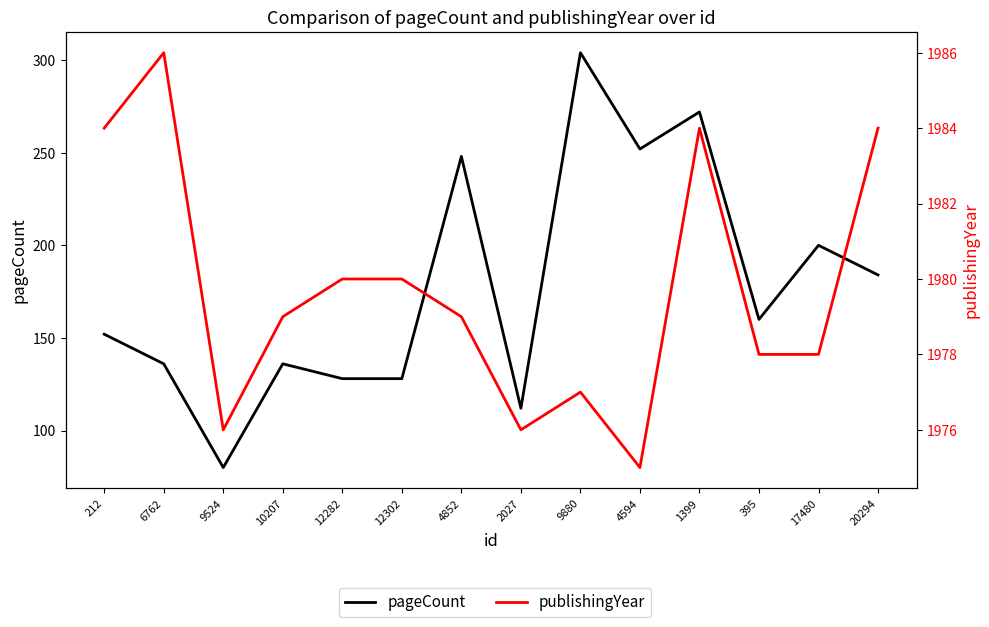

What is the difference between the second highest and minimum values in the pageCount series?

192